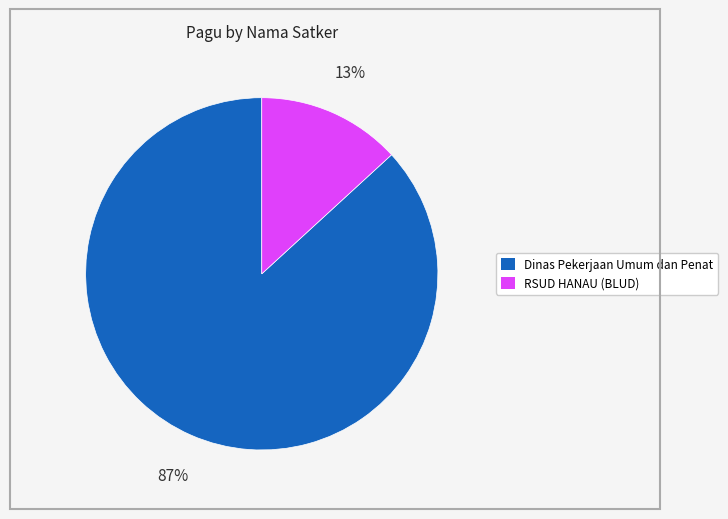

How many slices are in this pie chart?

2